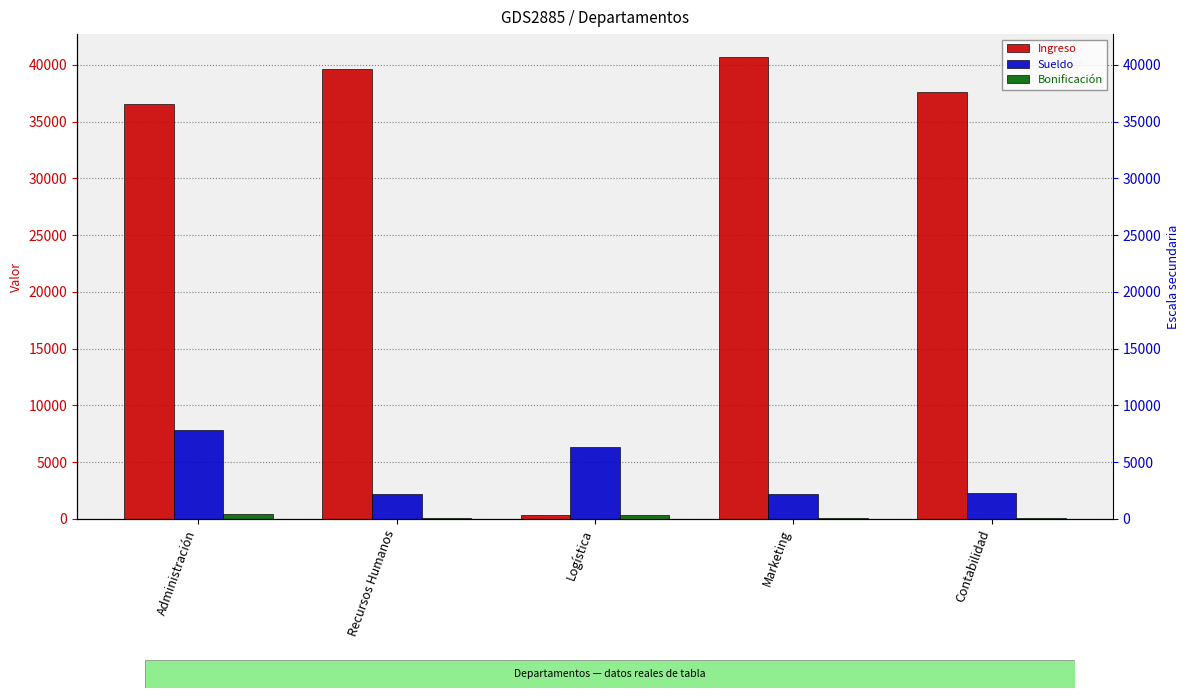

Which category has the highest value across all series?

Marketing